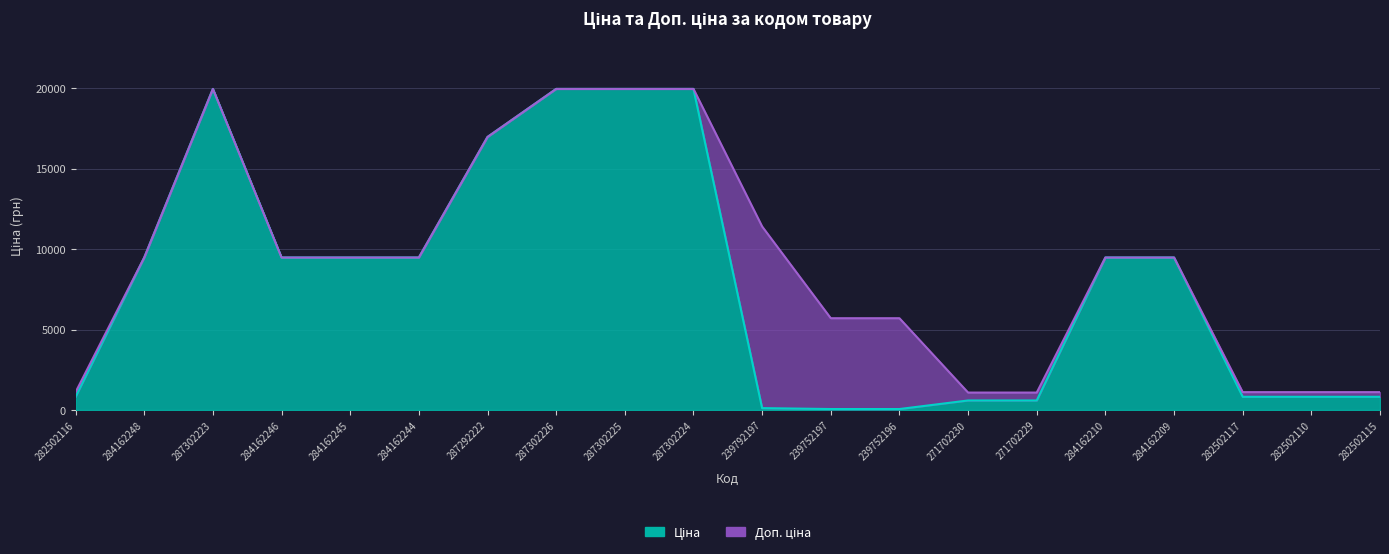

What is the sum of all Ціна values?

158395.4